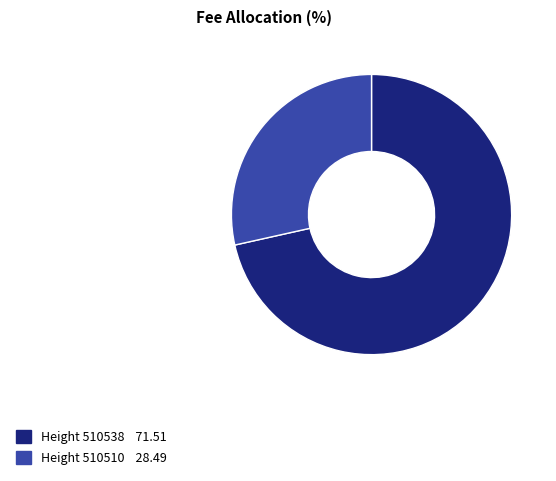

Which has a higher value, Height 510510 or Height 510538?

Height 510538